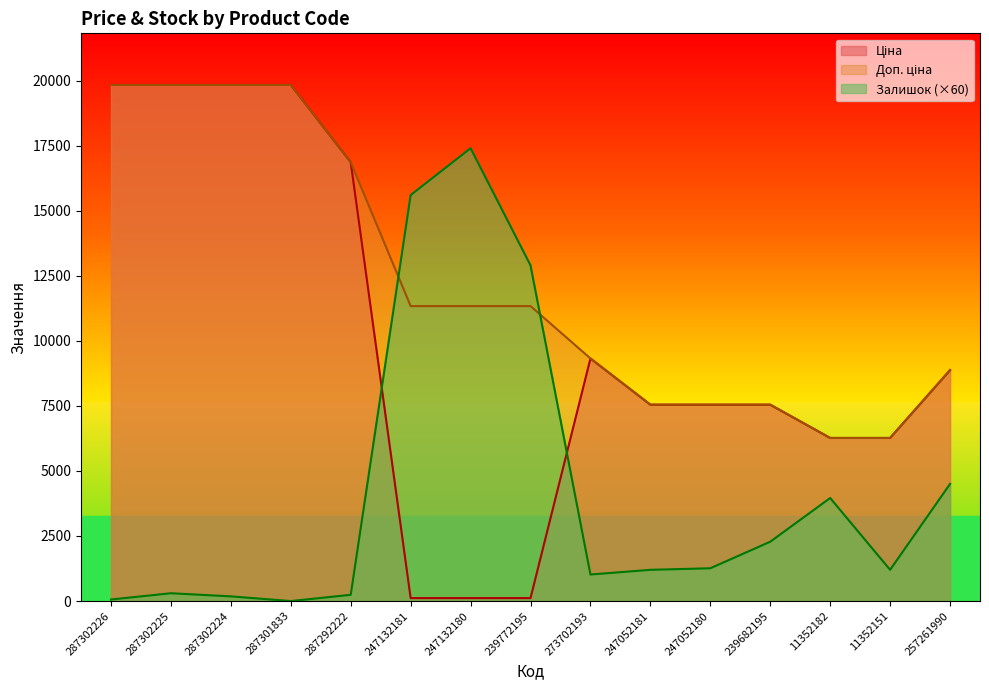

How many lines are shown in the chart?

3